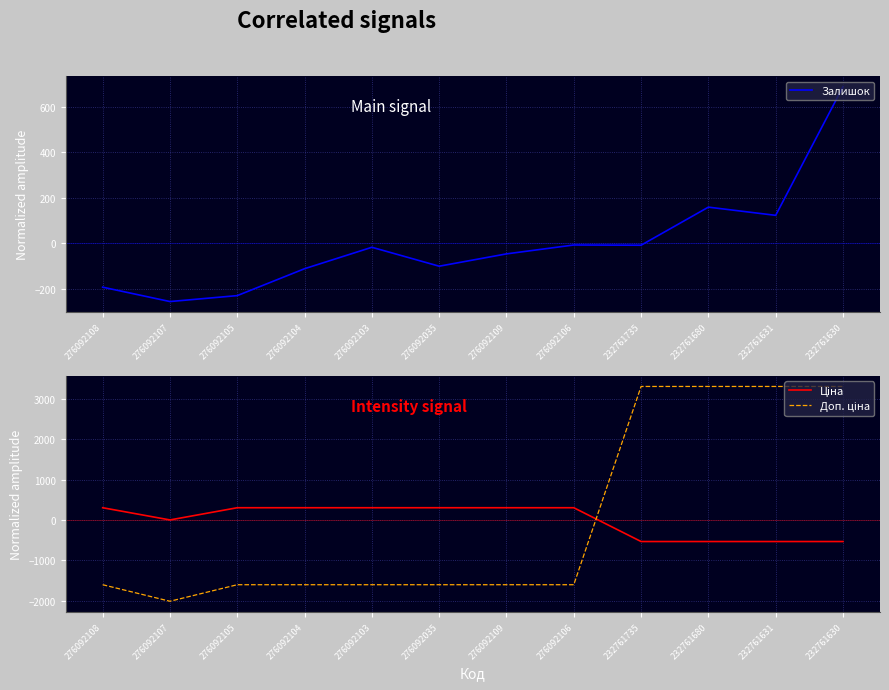

The Доп. ціна series shows -1600.1 at 276092108. True or false?

True